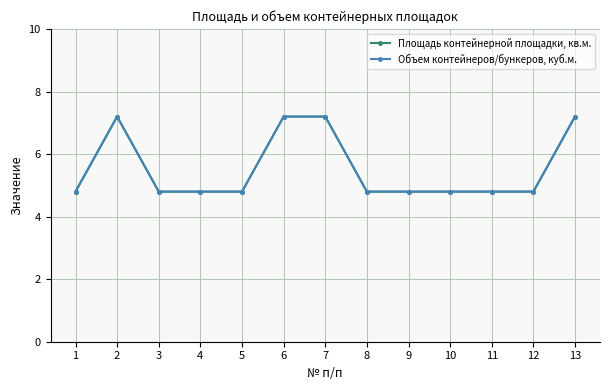

Which series has the largest range (max minus min)?

Площадь контейнерной площадки, кв.м.